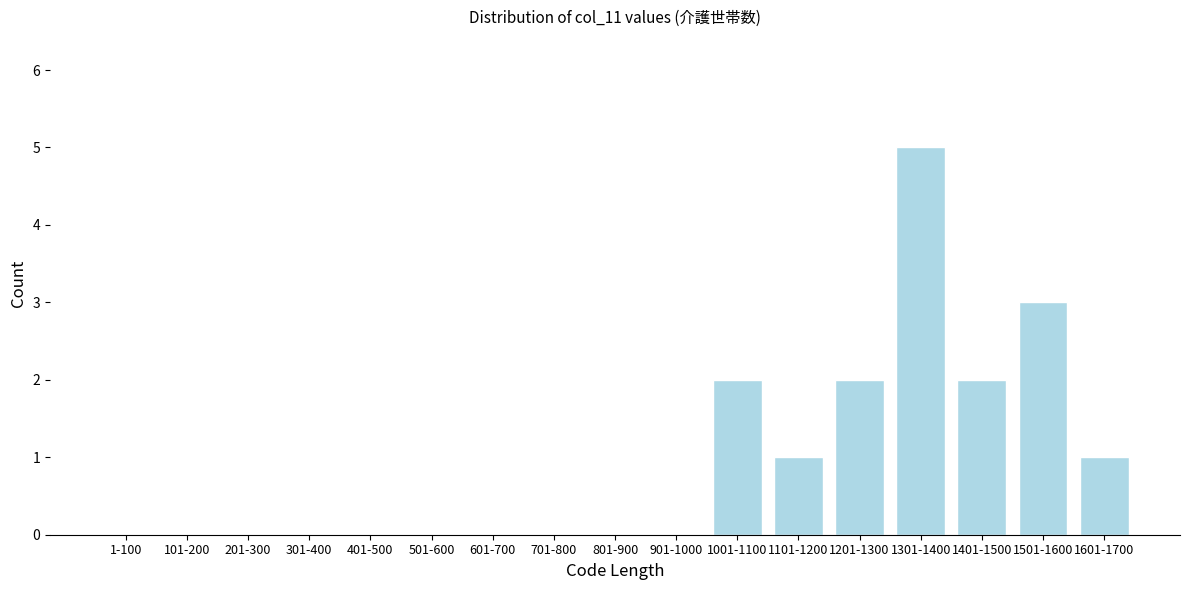

Reading left to right, list all the values displayed in this chart.

1-100=0	101-200=0	201-300=0	301-400=0	401-500=0	501-600=0	601-700=0	701-800=0	801-900=0	901-1000=0	1001-1100=2	1101-1200=1	1201-1300=2	1301-1400=5	1401-1500=2	1501-1600=3	1601-1700=1